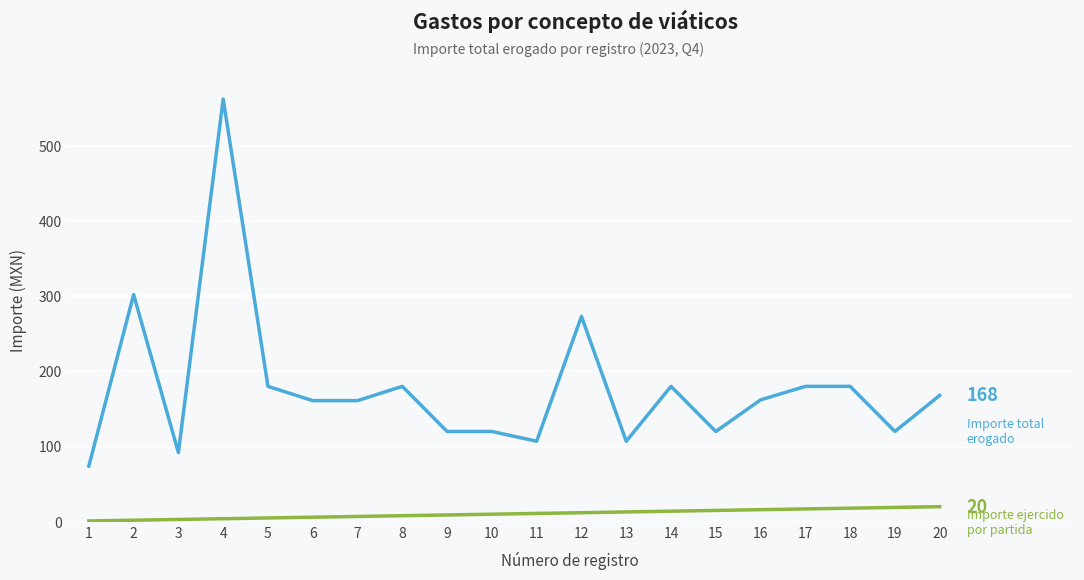

At which category is the sum across all series the highest?

4